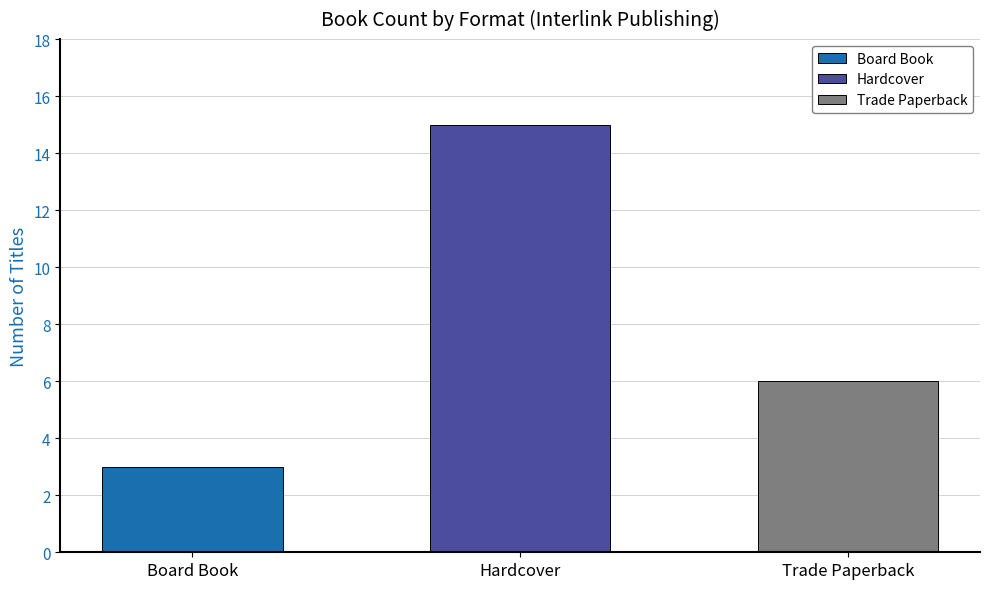

What is the smallest value displayed?

3